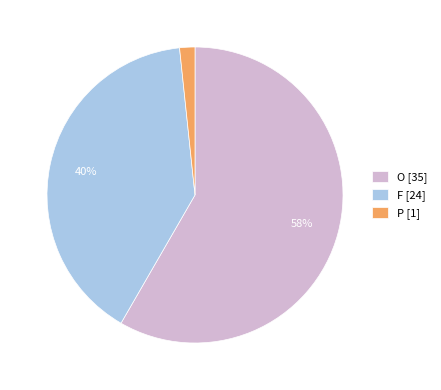

Which category has the biggest portion of the pie?

O